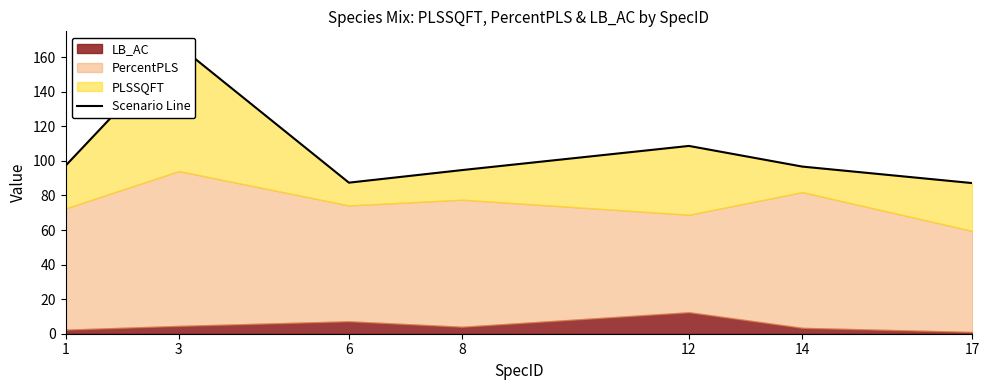

True or false: the data shows 154.0 at 17.

False